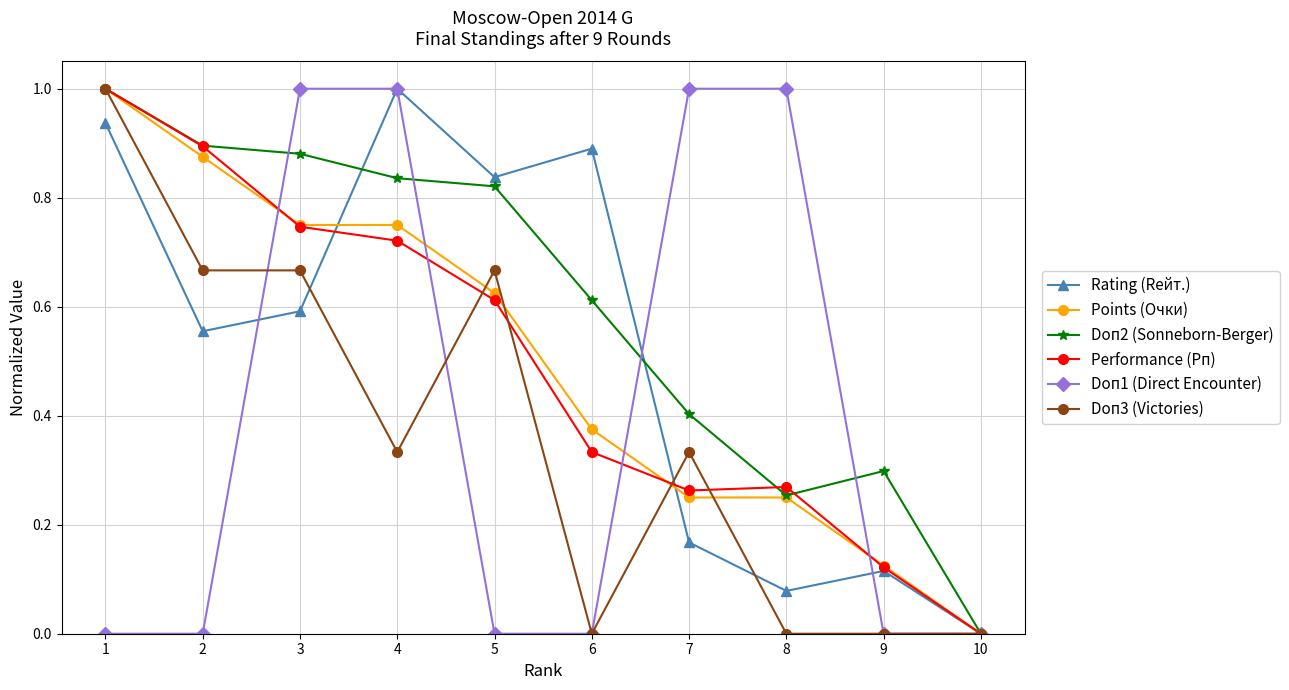

The Points (Очки) series shows 0.6 at 5. True or false?

True